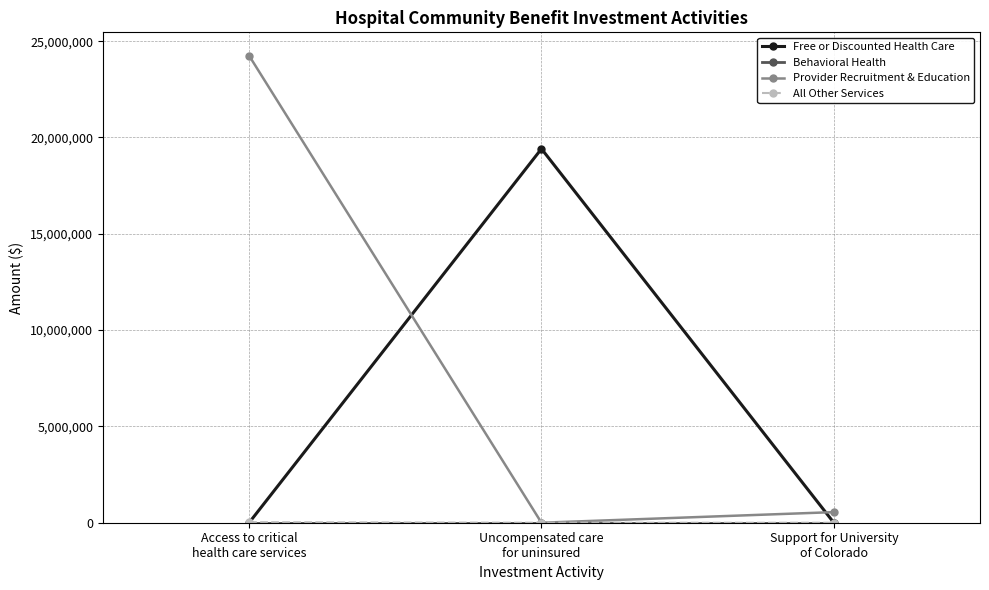

What is the maximum value shown in the chart?

24245985.4